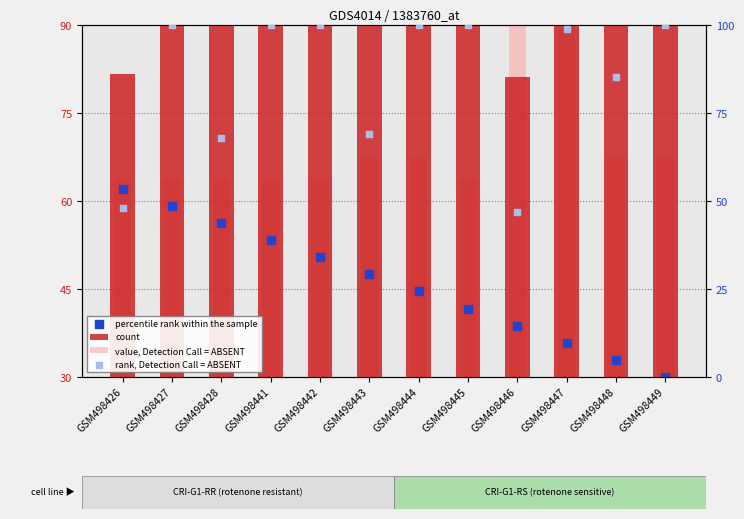

What is the total value across all series at GSM498446?

200.5